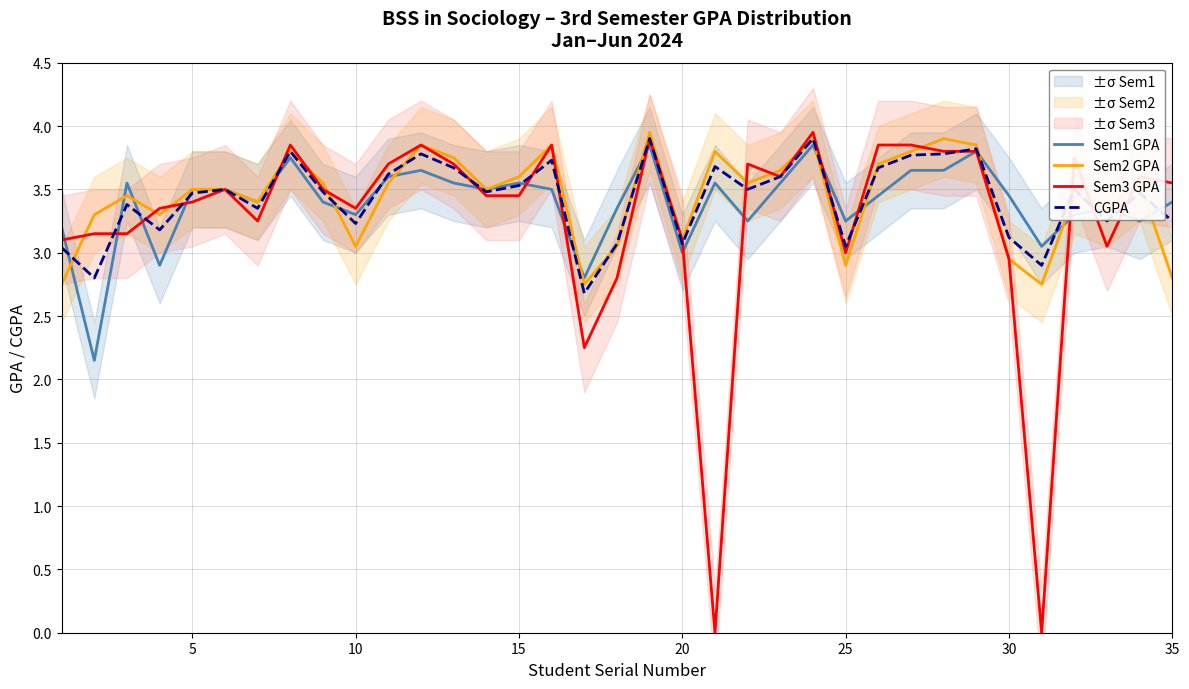

True or false: Sem2 GPA has a value of 2.9 at 25.

True